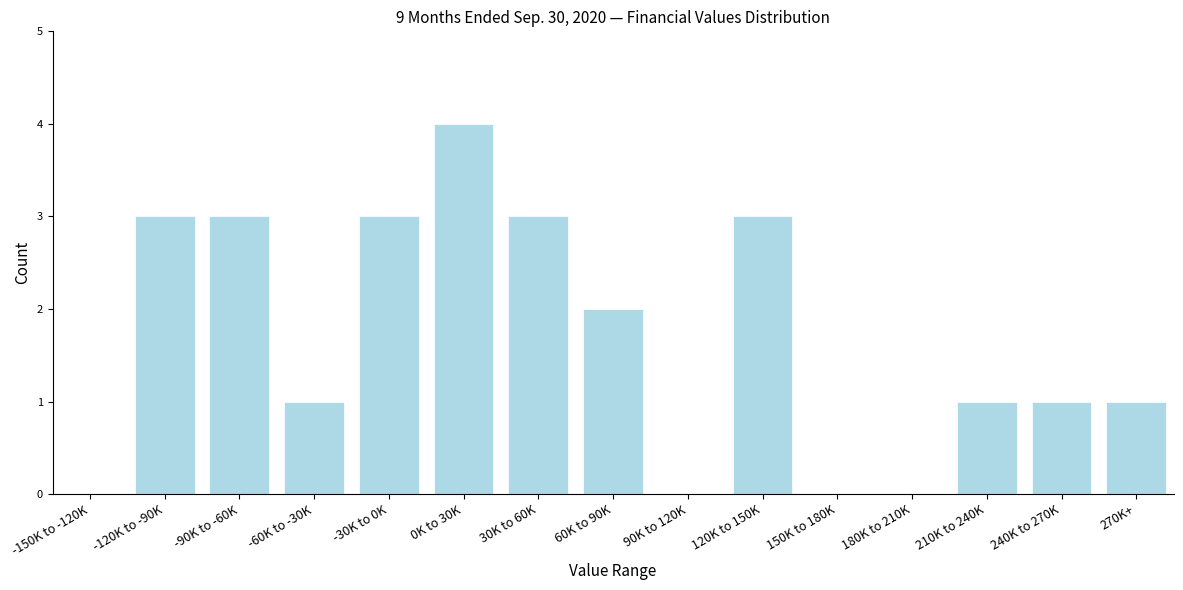

Reading left to right, extract all data points from this chart.

-150K to -120K=0	-120K to -90K=3	-90K to -60K=3	-60K to -30K=1	-30K to 0K=3	0K to 30K=4	30K to 60K=3	60K to 90K=2	90K to 120K=0	120K to 150K=3	150K to 180K=0	180K to 210K=0	210K to 240K=1	240K to 270K=1	270K+=1